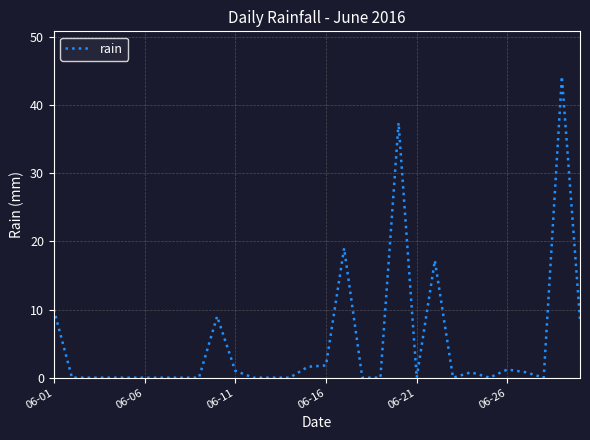

What is the greatest value displayed?

44.2